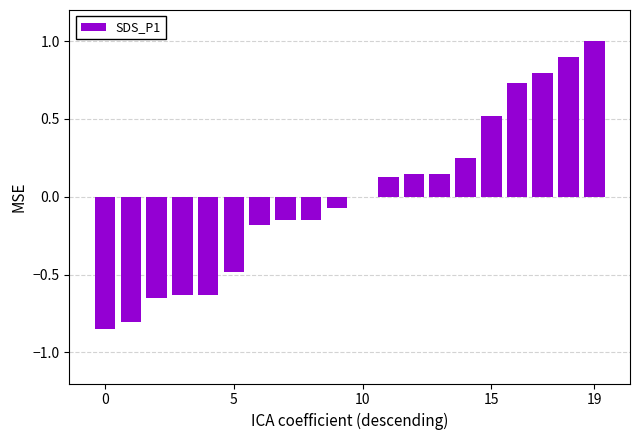

What is the greatest value displayed?

1.0